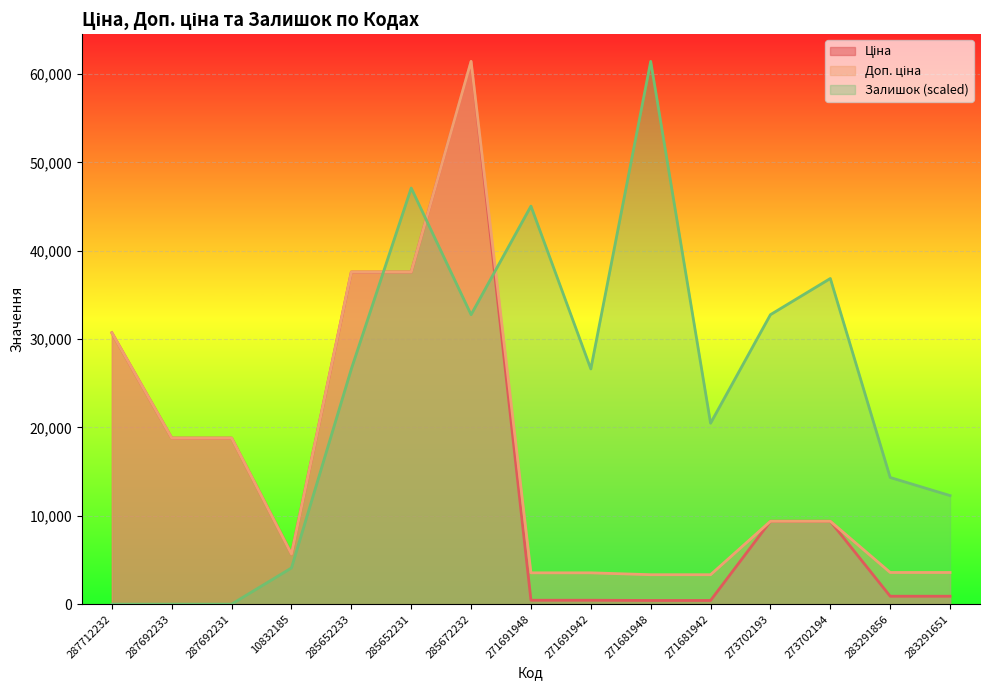

What is the label of the 9th point from the left?

271691942